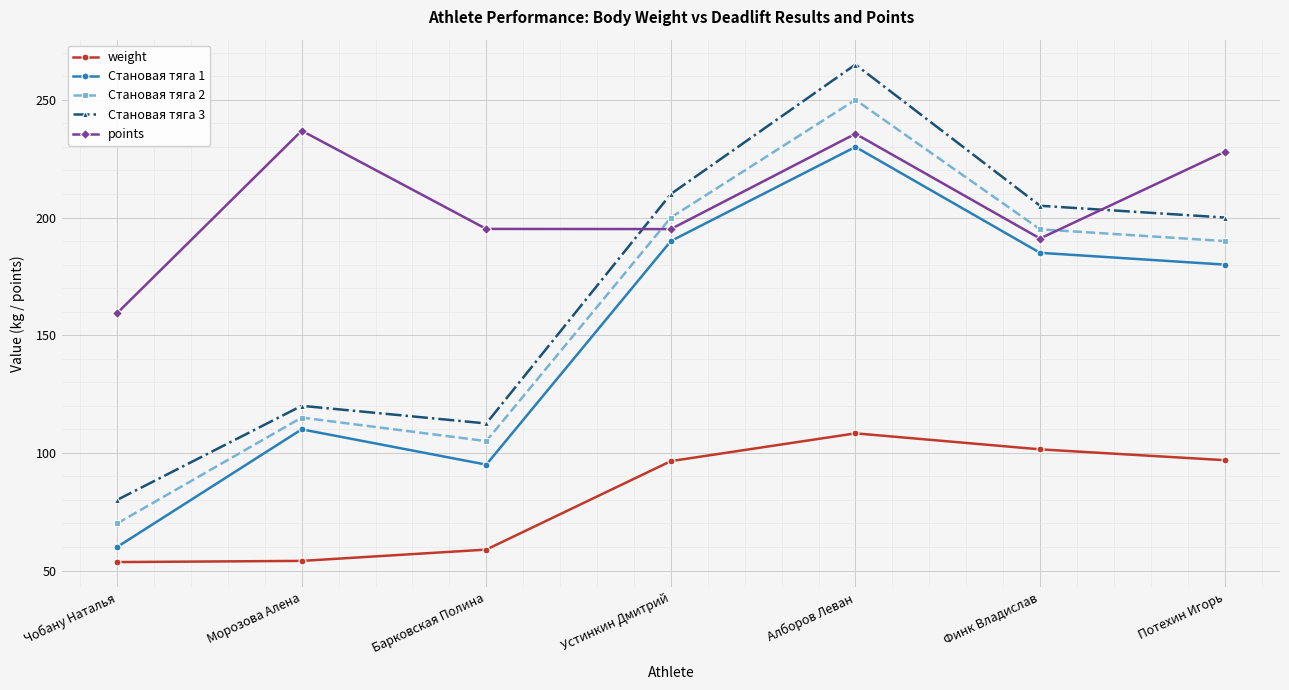

What position from the left is Финк Владислав?

6